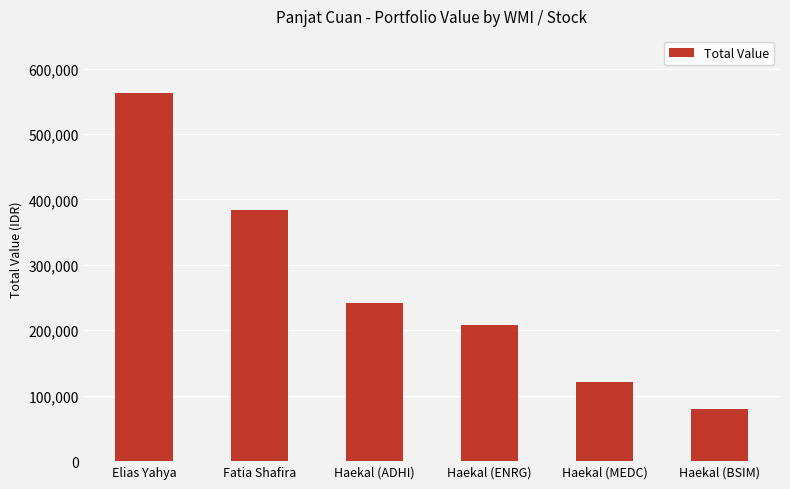

Rank the categories by value from lowest to highest.

Haekal (BSIM), Haekal (MEDC), Haekal (ENRG), Haekal (ADHI), Fatia Shafira, Elias Yahya